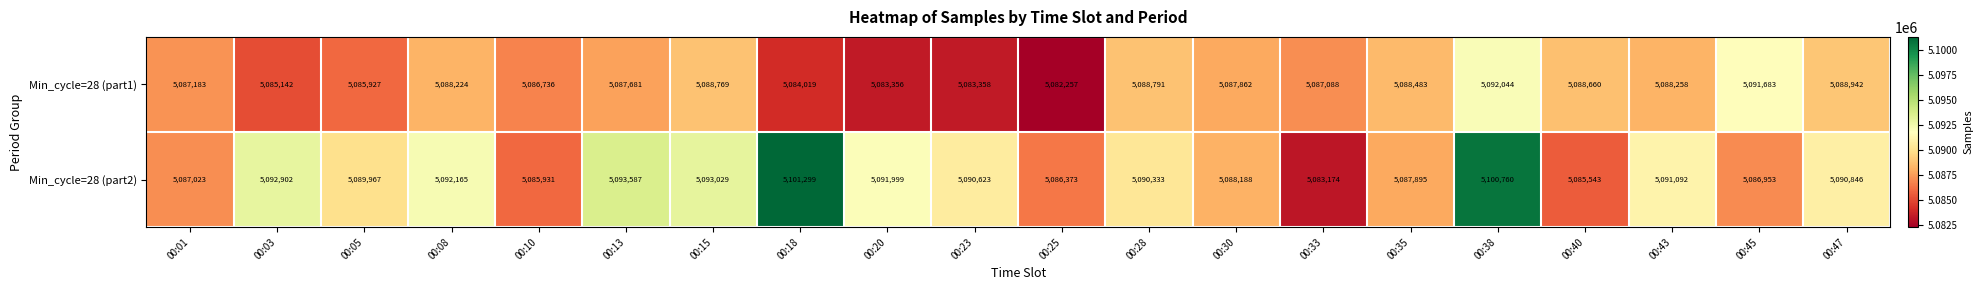

Is it true that Min_cycle=28 (part2) equals 5093029 at 00:15?

True